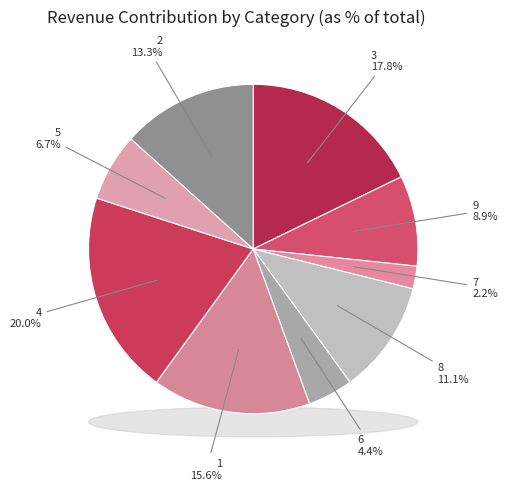

The 4 slice represents 1% of the pie. True or false?

False